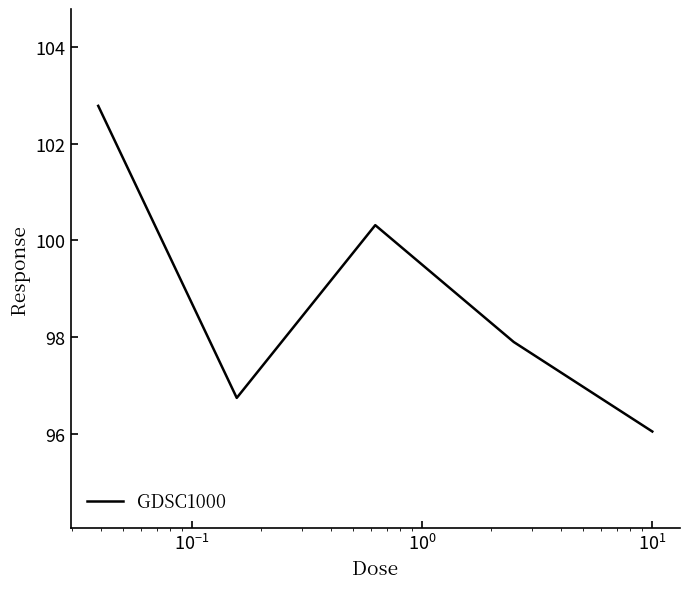

How many interior local valleys (lower than both neighbors) does the data have?

1